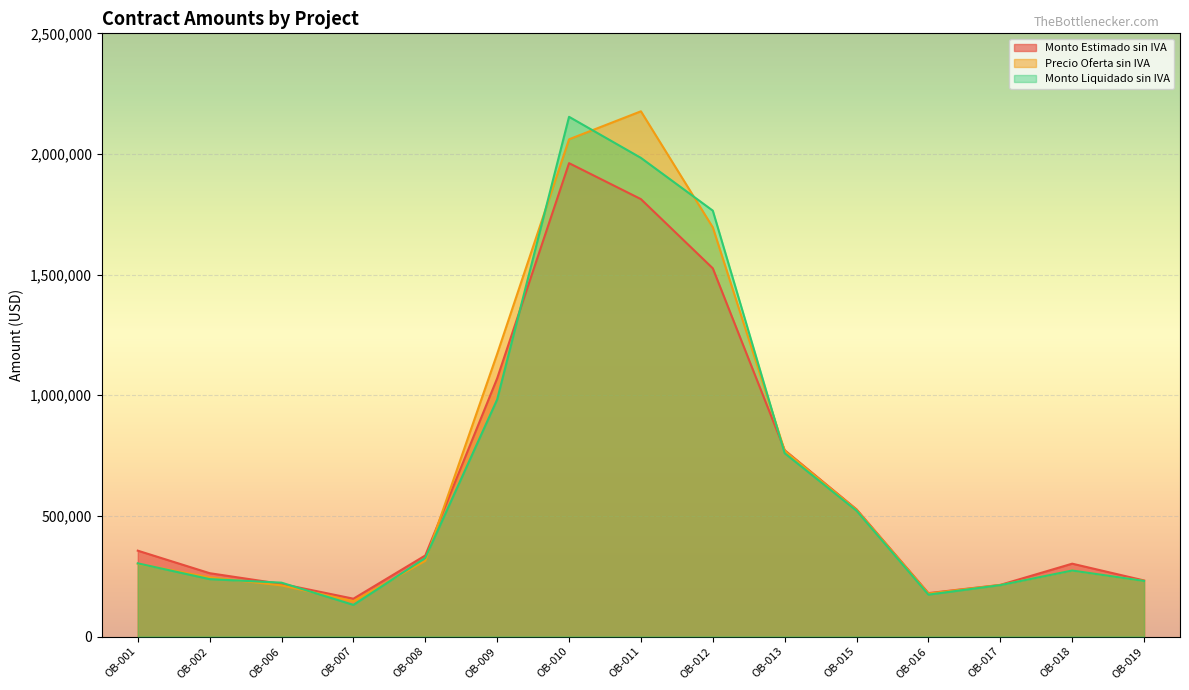

True or false: Monto Estimado sin IVA has a value of 156735.0 at OB-007.

True